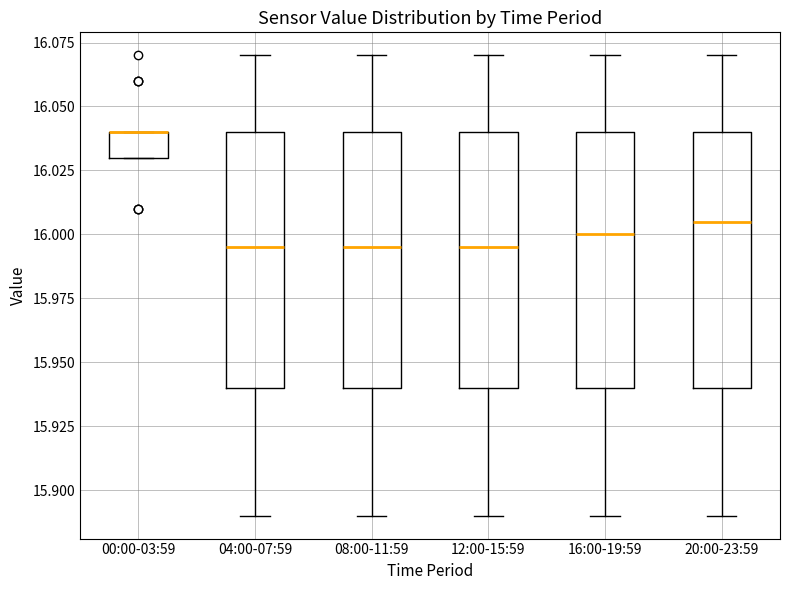

Reading left to right, transcribe this box plot: for each box, give where its median line is, the range the box spans, and where its two whiskers end, as read against the y-axis. The values are not printed on the chart, so give them approximately, as read against the axis.

00:00-03:59: median 16.040 (drawn on the box's upper edge), box 16.030 to 16.040, whiskers 16.030 to 16.040
04:00-07:59: median 15.995, box 15.940 to 16.040, whiskers 15.890 to 16.070
08:00-11:59: median 15.995, box 15.940 to 16.040, whiskers 15.890 to 16.070
12:00-15:59: median 15.995, box 15.940 to 16.040, whiskers 15.890 to 16.070
16:00-19:59: median 16.000, box 15.940 to 16.040, whiskers 15.890 to 16.070
20:00-23:59: median 16.005, box 15.940 to 16.040, whiskers 15.890 to 16.070